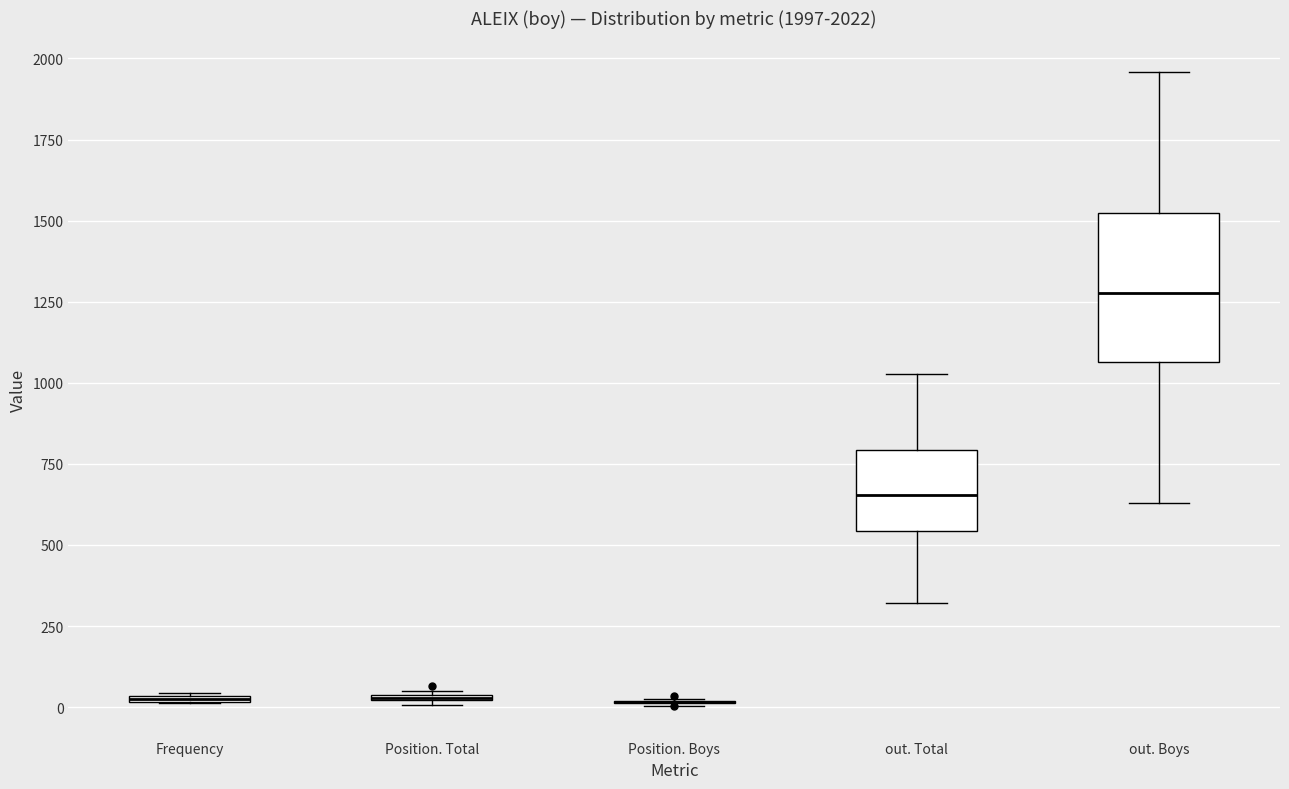

Which box is the tallest, from its lower edge to its upper edge?

out. Boys